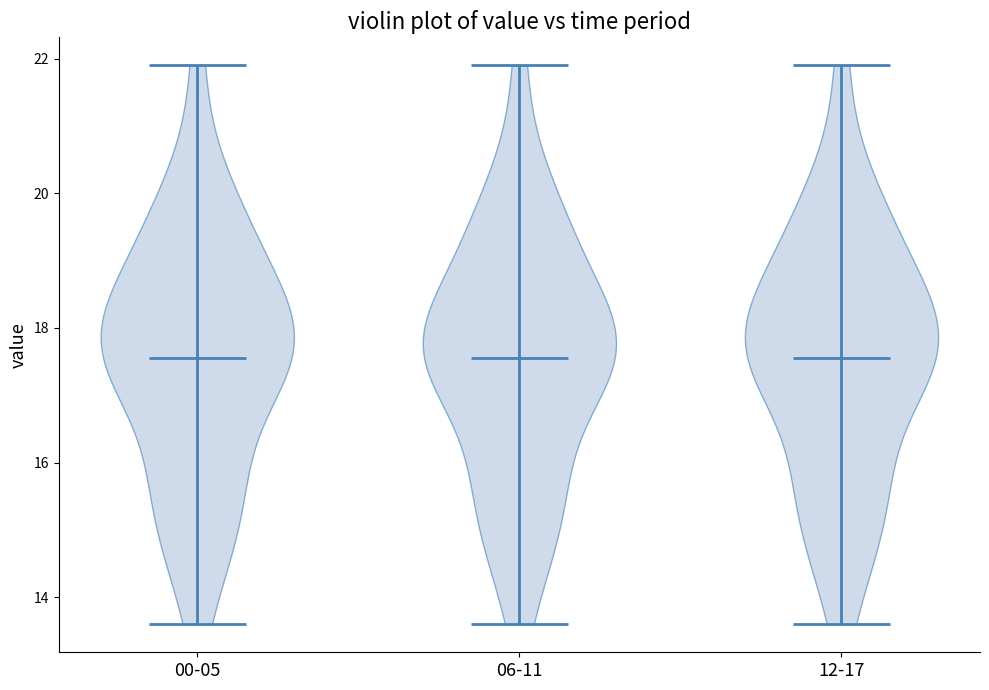

What is the lowest point the violin for 00-05 reaches on the y-axis? The values are not printed on the chart, so give them approximately, as read against the axis.

13.6